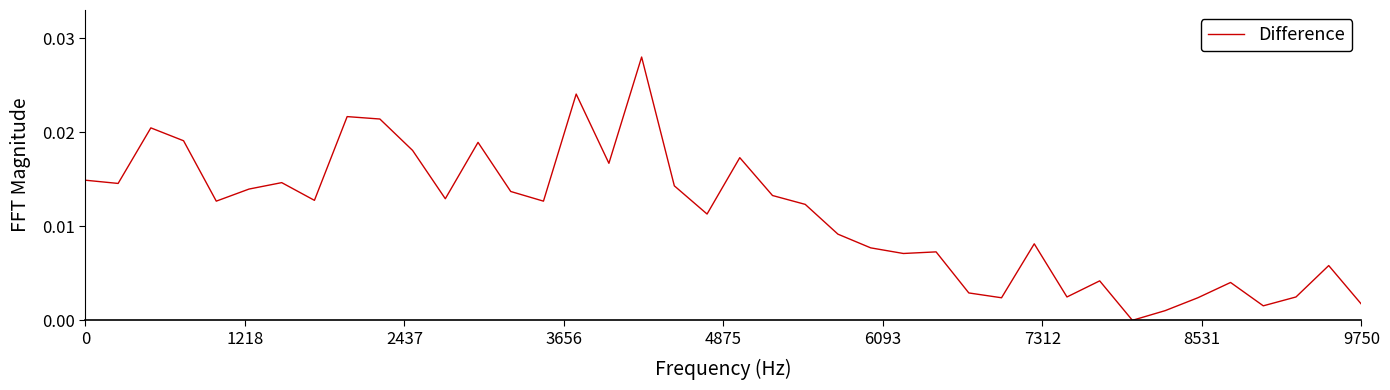

Is this an area chart (filled region under the line)?

No